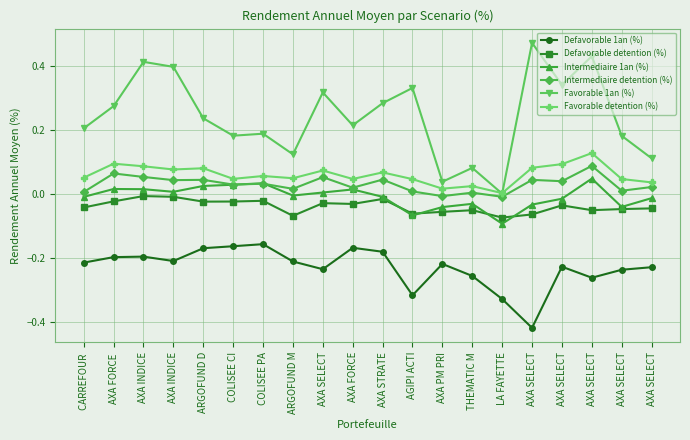

Count the number of data series in this chart.

6